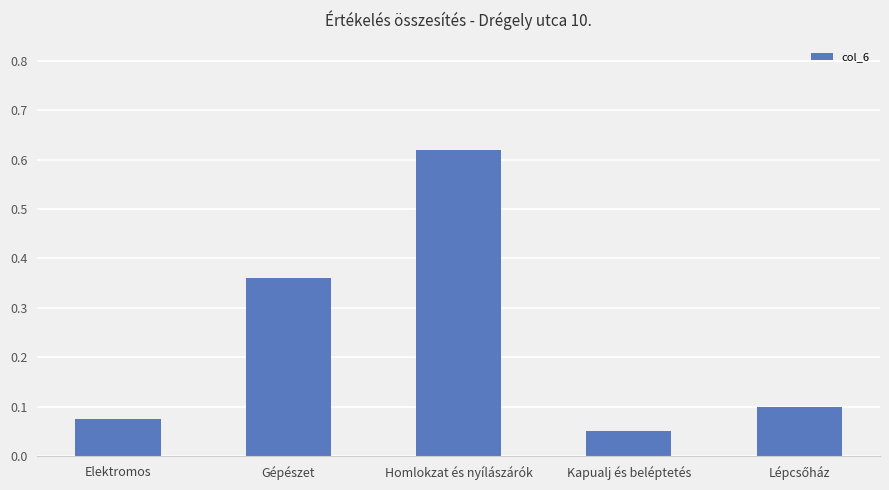

At which category does the chart reach its minimum across all series?

Kapualj és beléptetés